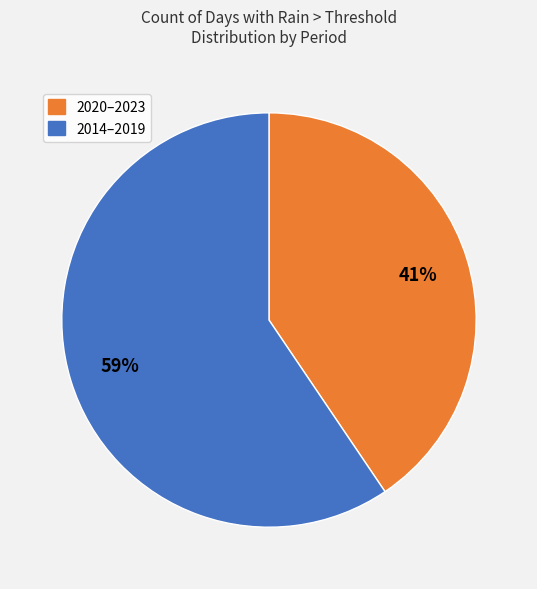

To the nearest percent, what is the average slice percentage?

50%